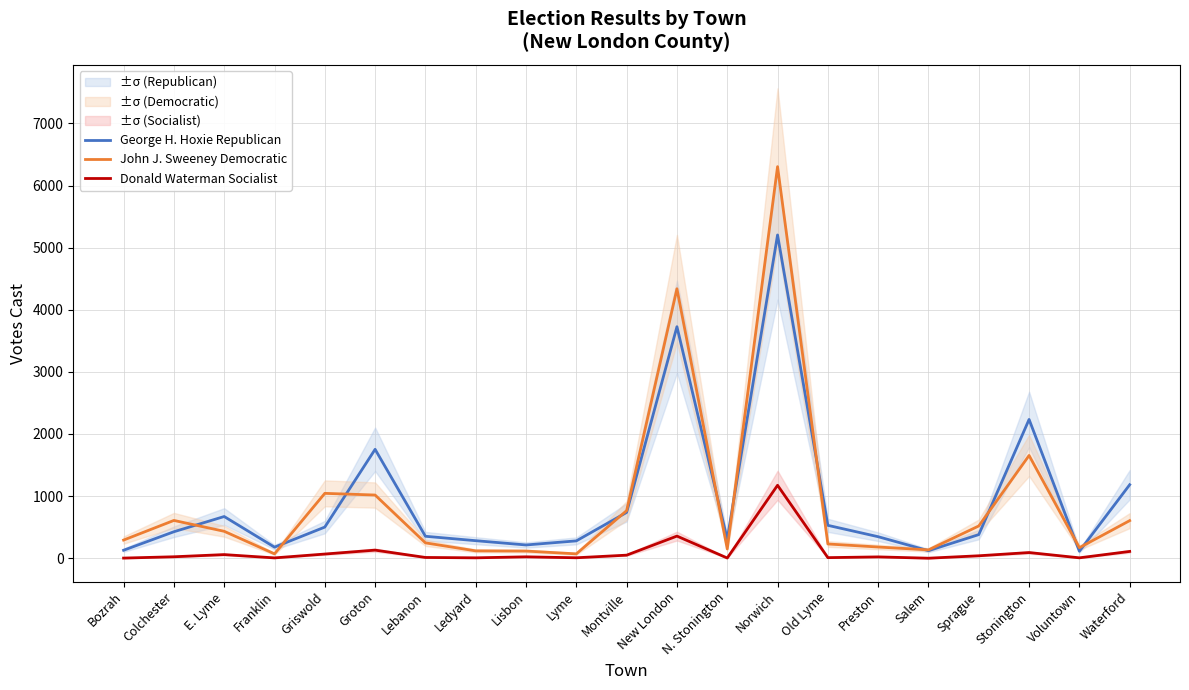

Rank the series by their maximum value, from lowest to highest.

Donald Waterman Socialist, George H. Hoxie Republican, John J. Sweeney Democratic